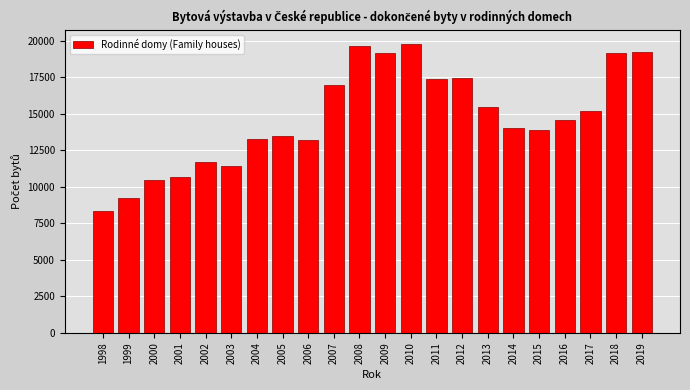

What is the sum of the values at 2007 and 2019?

36217